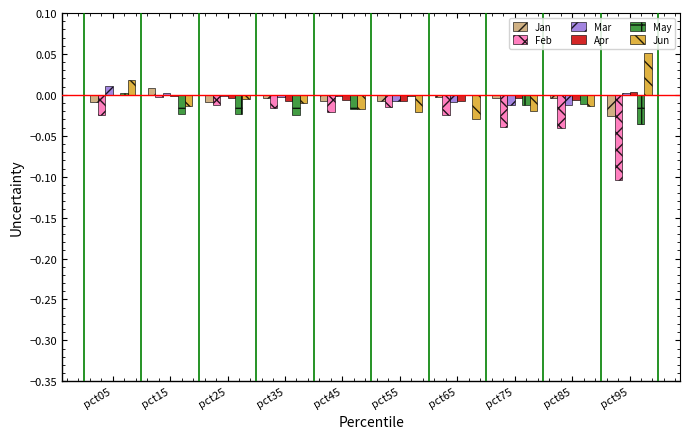

At which category is the sum across all series the highest?

pct05